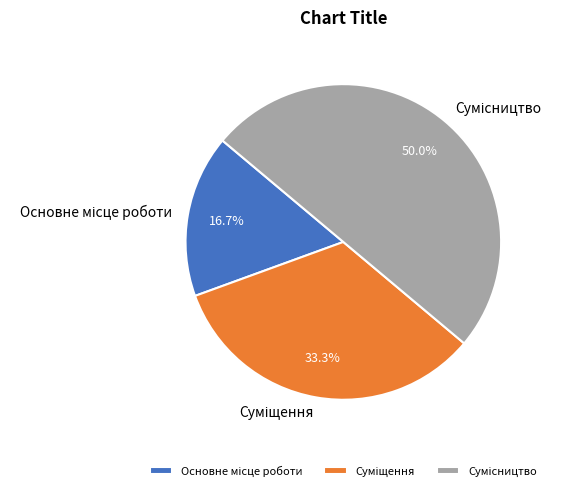

To the nearest percent, what is the difference between the Суміщення and Основне місце роботи slice percentages?

17%